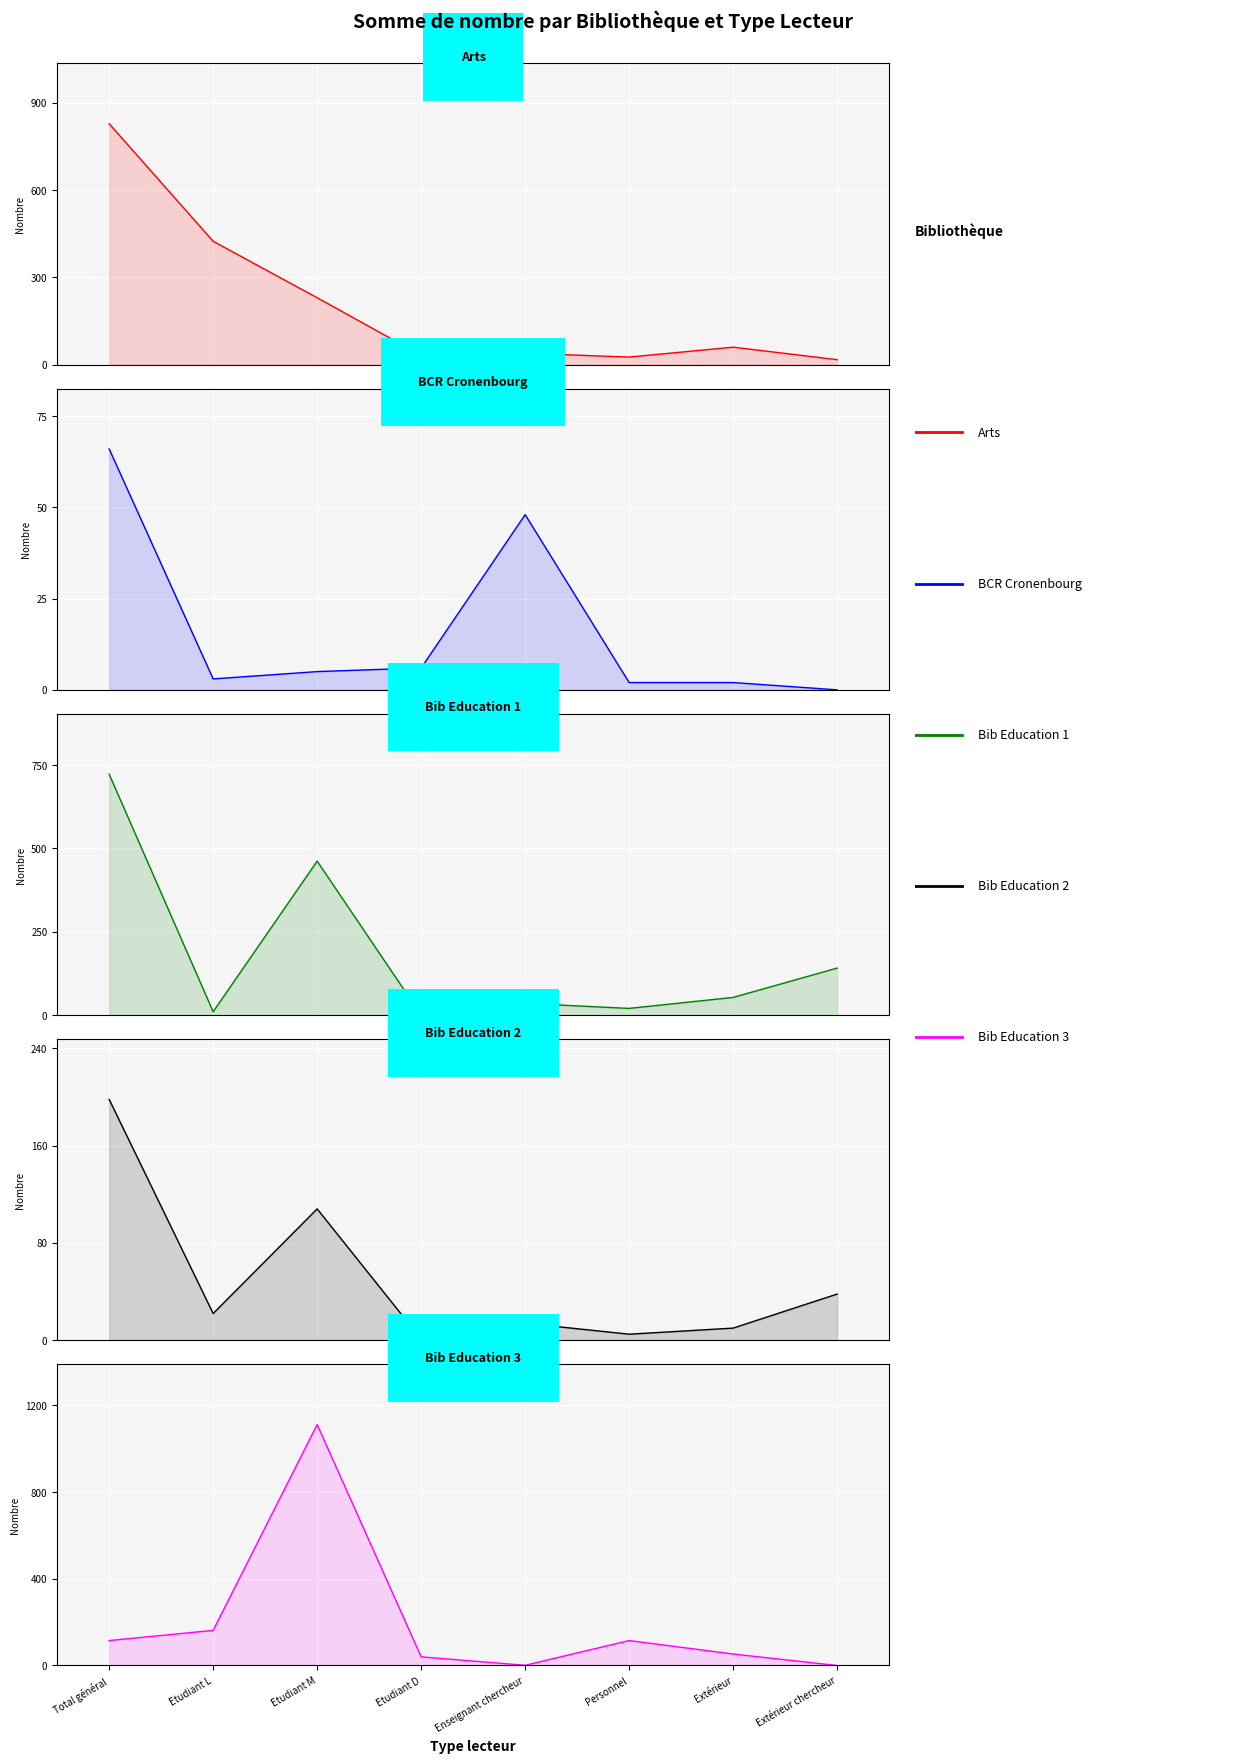

How many interior local valleys does the Bib Education 3 series have?

1